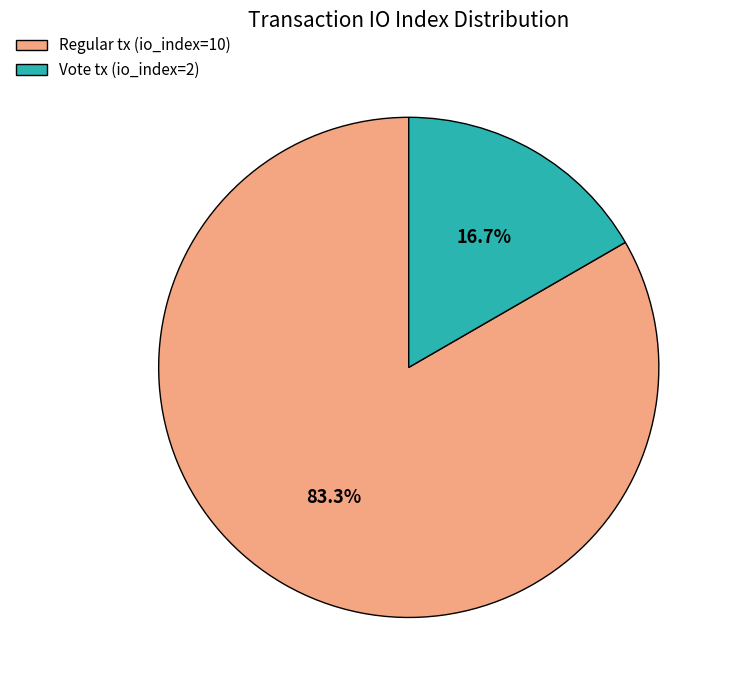

How many segments does this pie chart have?

2